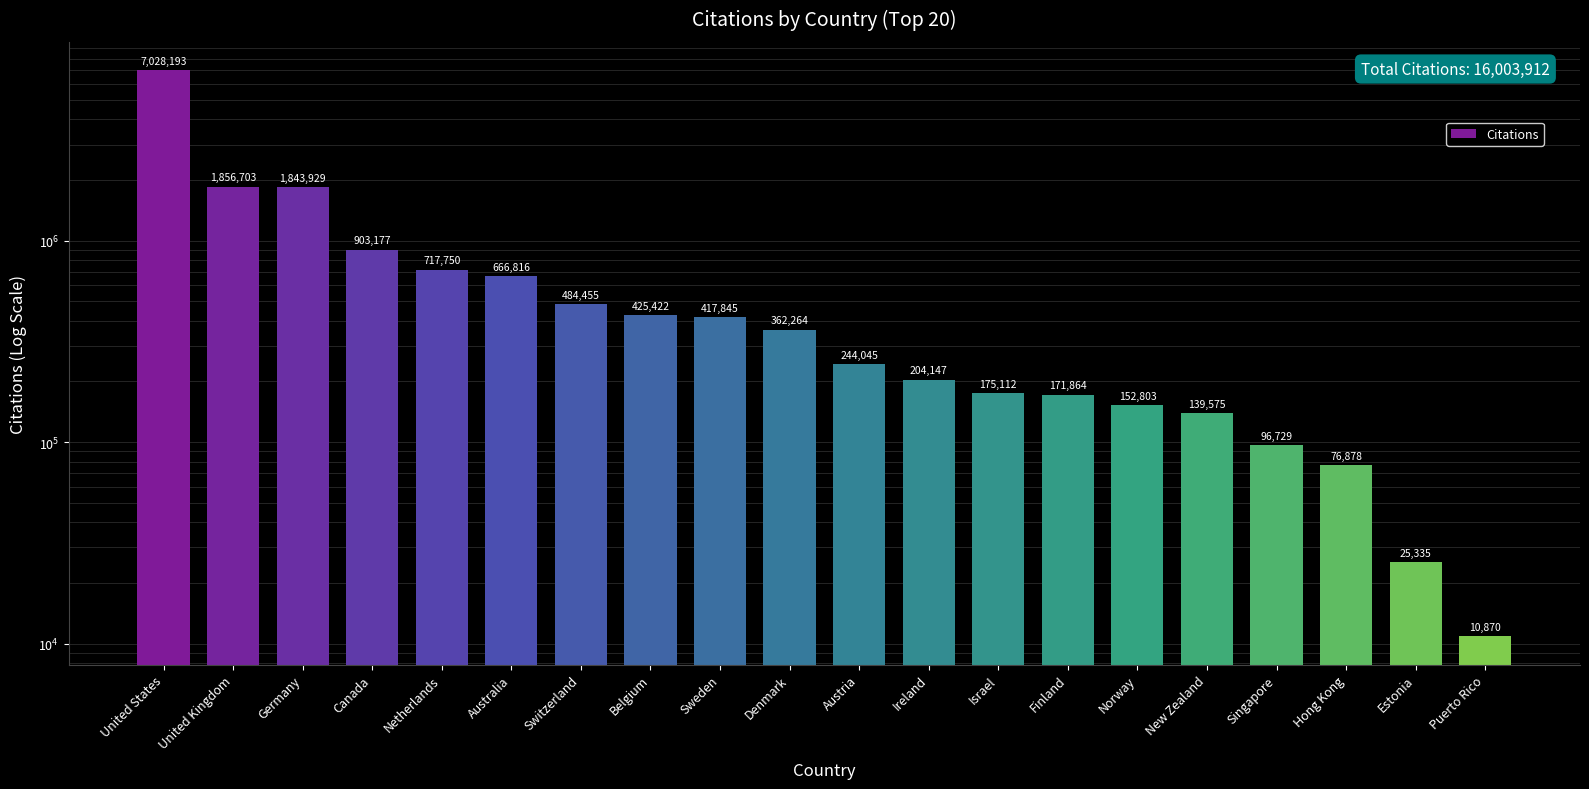

True or false: the data shows 1843929 at Germany.

True